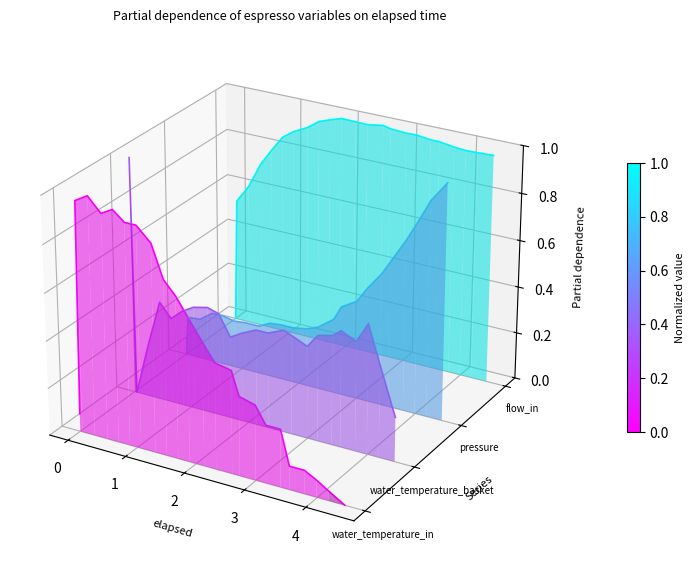

What are all the series names shown in the legend?

water_temperature_in, water_temperature_basket, pressure, flow_in